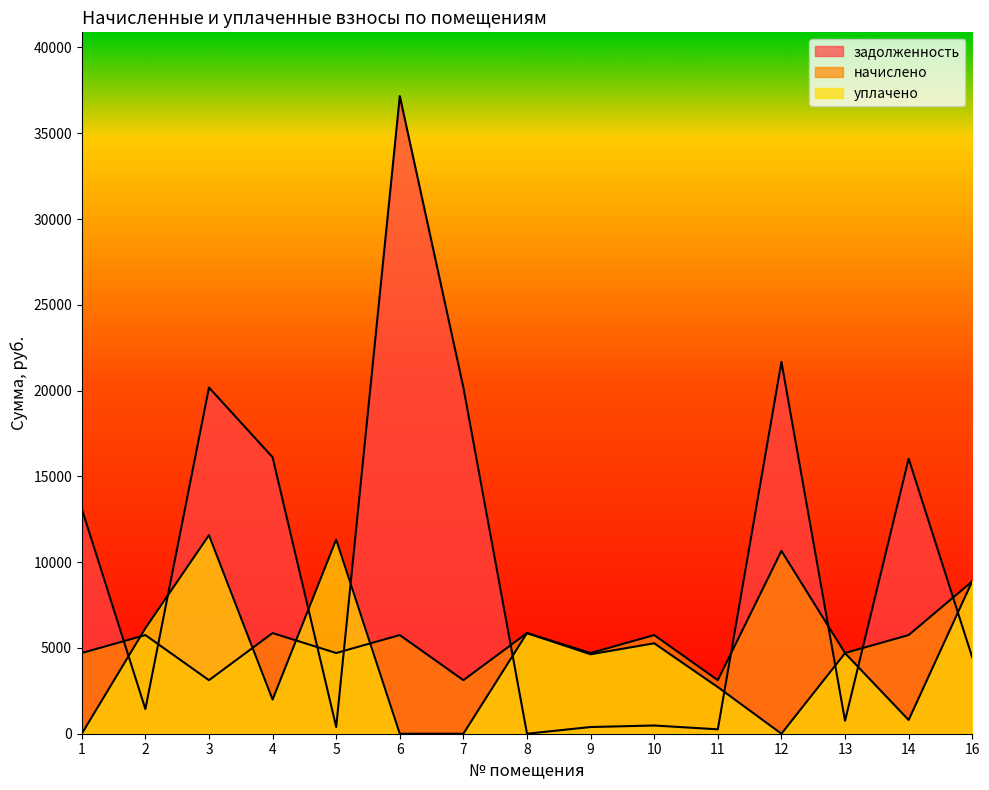

Reading left to right, what are all the values shown in this chart?

задолженность: 13116.8	1436.9	20178.7	16112.8	392.1	37164.6	20178.7	0.0	391.1	478.6	256.0	21672.4	753.9	16034.6	4447.2
начислено: 4704.0	5750.4	3120.0	5865.6	4704.0	5750.4	3120.0	5865.6	4704.0	5750.4	3120.0	10656.9	4704.0	5750.4	8880.0
уплачено: 0.0	6146.7	11572.7	1991.0	11318.0	0.0	0.0	5863.0	4630.1	5270.6	2717.3	0.0	4694.9	800.0	8887.5